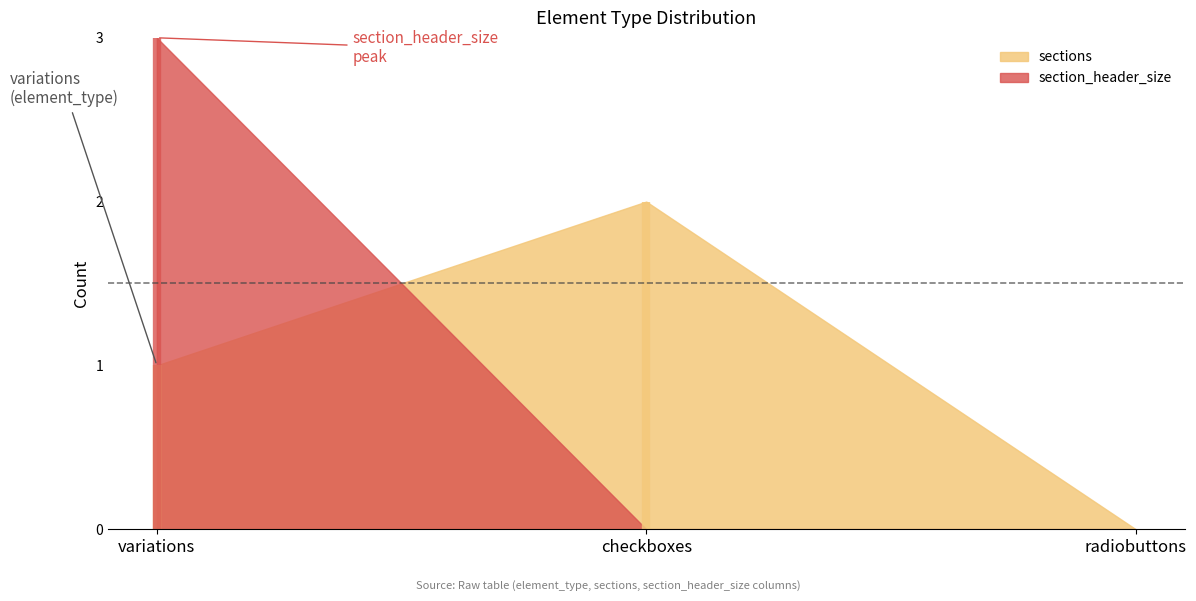

Reading right to left, transcribe all the data shown in this chart.

sections: radiobuttons=0	checkboxes=2	variations=1
section_header_size: radiobuttons=0	checkboxes=0	variations=3